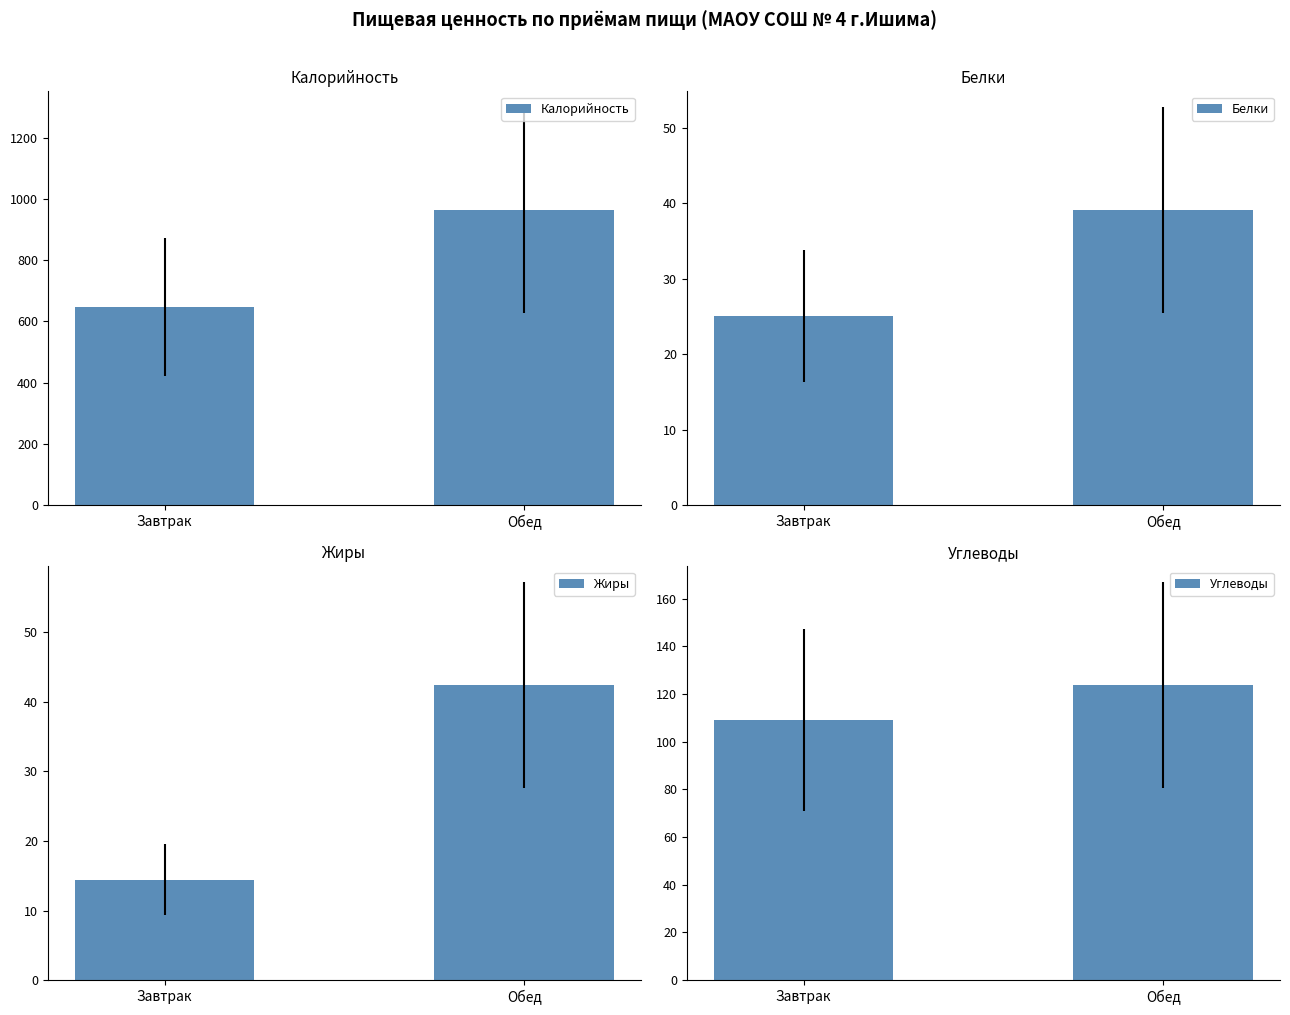

How many groups of bars are there?

2